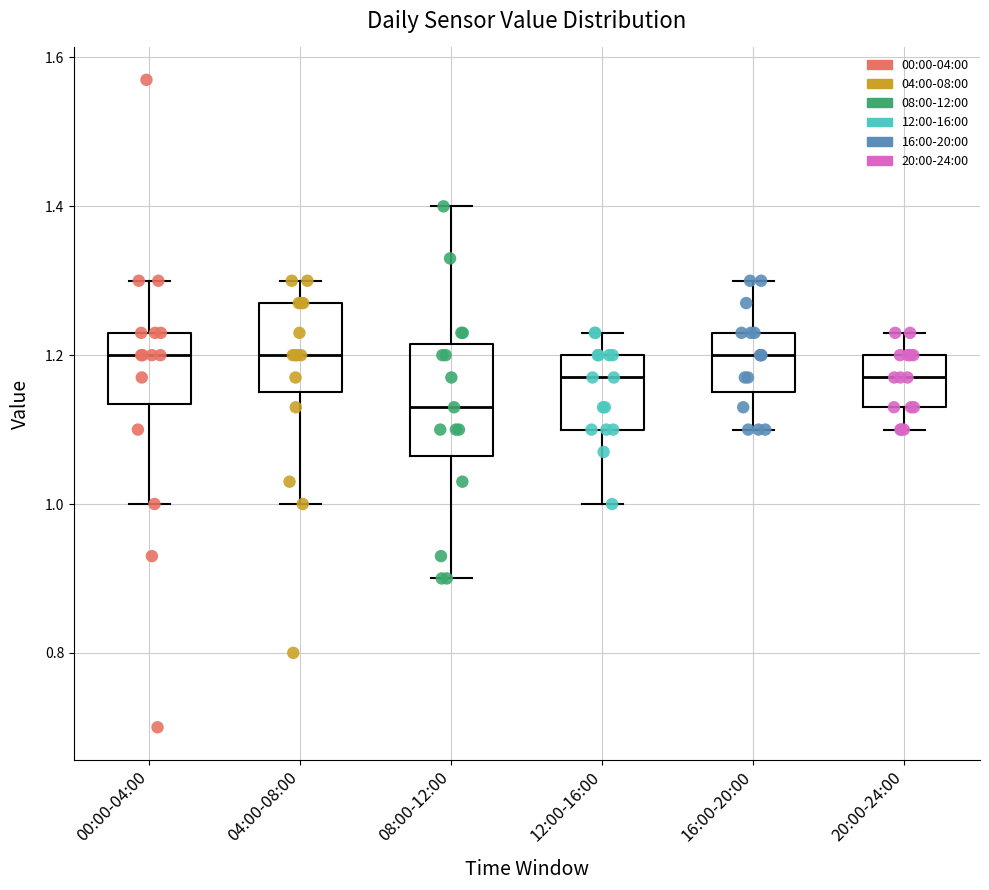

Reading left to right, read every box against the y-axis: the position of its median line, the range the box covers, and the ends of its whiskers. The values are not printed on the chart, so give them approximately, as read against the axis.

00:00-04:00: median 1.20, box 1.14 to 1.24, whiskers 1.00 to 1.30
04:00-08:00: median 1.20, box 1.16 to 1.28, whiskers 1.00 to 1.30
08:00-12:00: median 1.14, box 1.06 to 1.22, whiskers 0.90 to 1.40
12:00-16:00: median 1.18, box 1.10 to 1.20, whiskers 1.00 to 1.24
16:00-20:00: median 1.20, box 1.16 to 1.24, whiskers 1.10 to 1.30
20:00-24:00: median 1.18, box 1.14 to 1.20, whiskers 1.10 to 1.24